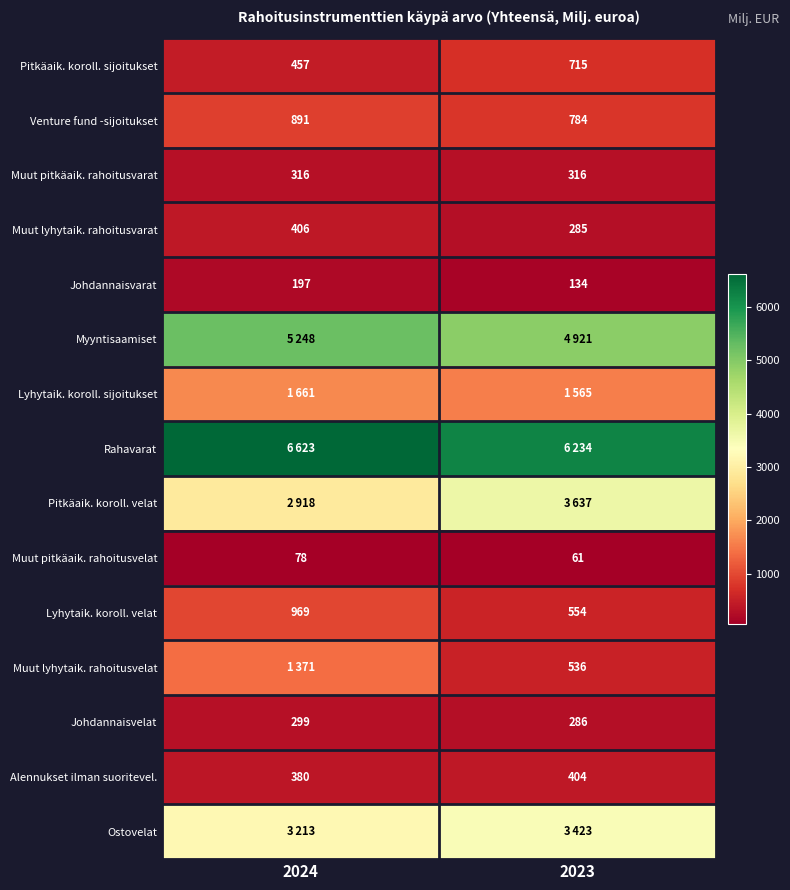

How many categories are shown in the chart?

2